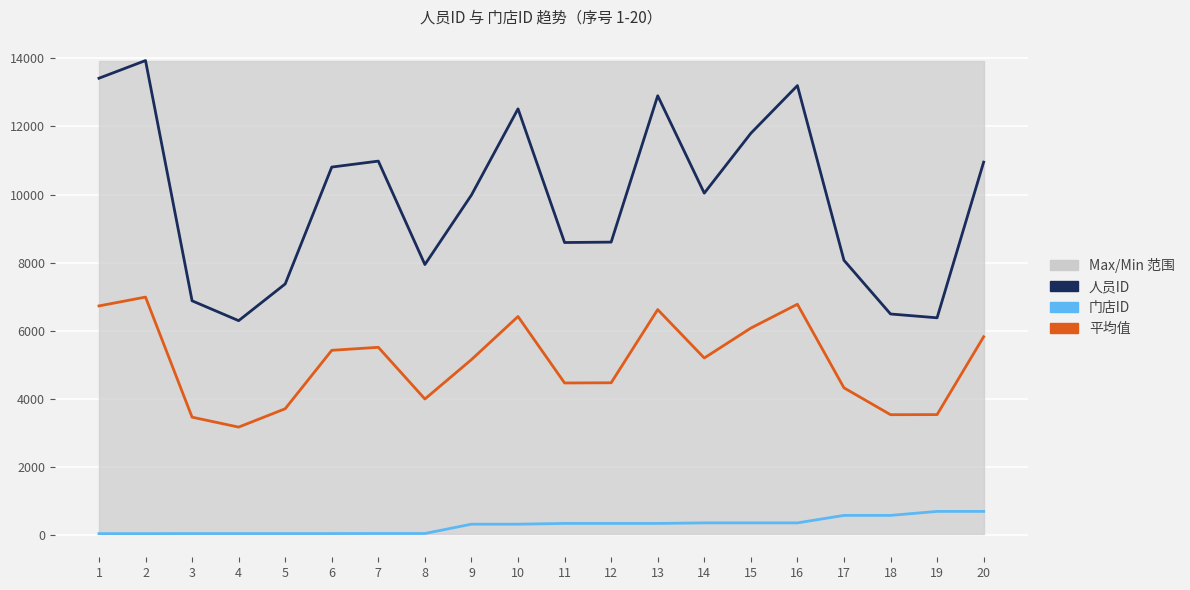

What is the greatest value displayed?

13934.0